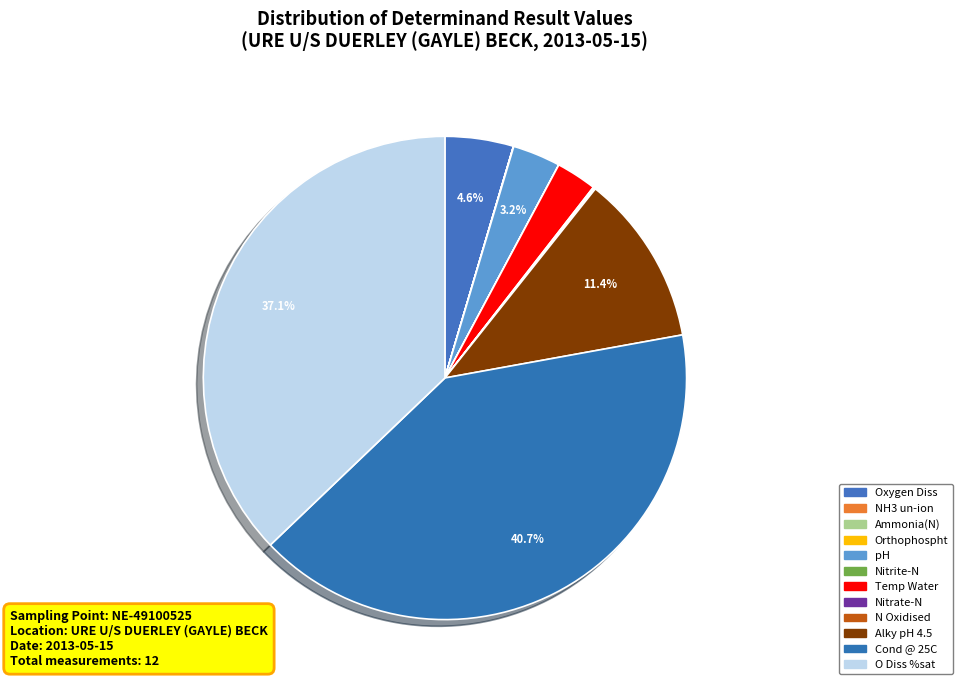

Which category has the smallest portion of the pie?

NH3 un-ion